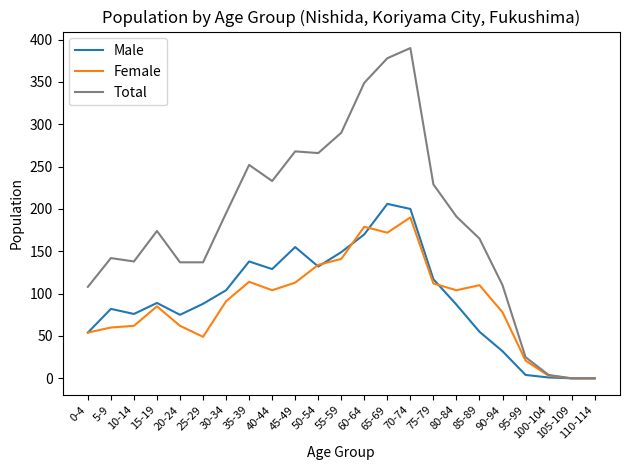

Read the Male value at 80-84, to the nearest 50.

100